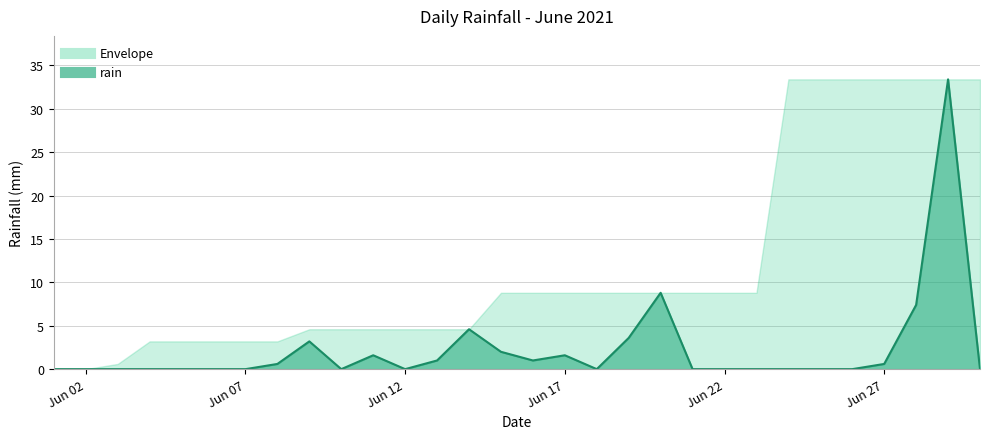

Reading left to right, extract all data points from this chart.

0.0	0.0	0.0	0.0	0.0	0.0	0.0	0.6	3.2	0.0	1.6	0.0	1.0	4.6	2.0	1.0	1.6	0.0	3.6	8.8	0.0	0.0	0.0	0.0	0.0	0.0	0.6	7.4	33.4	0.0